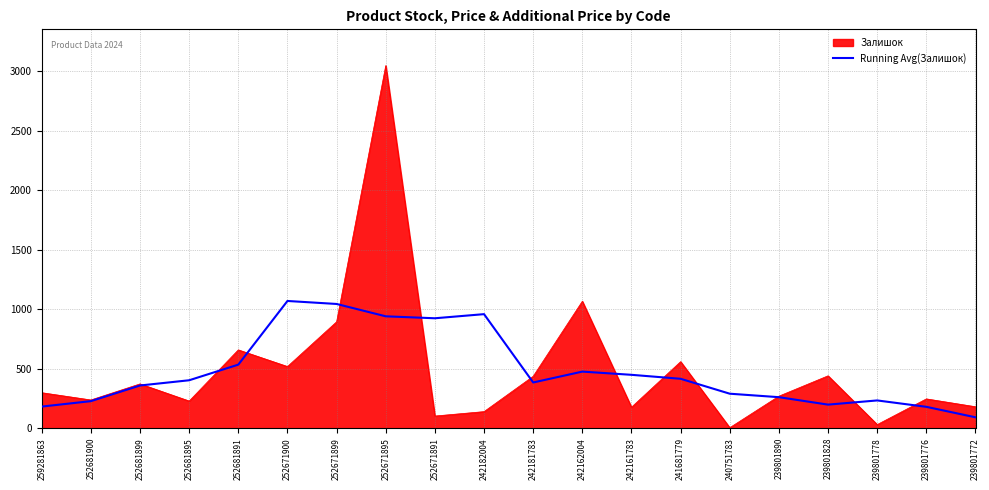

At which category does the chart reach its peak across all series?

252671895